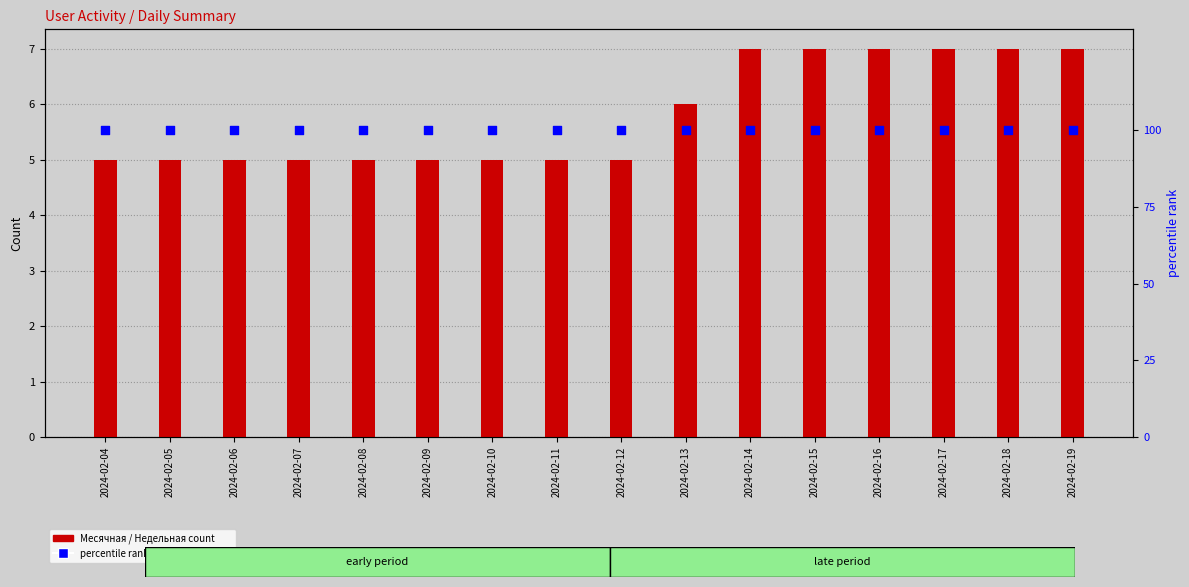

What is the total value across all series at 2024-02-14?

109